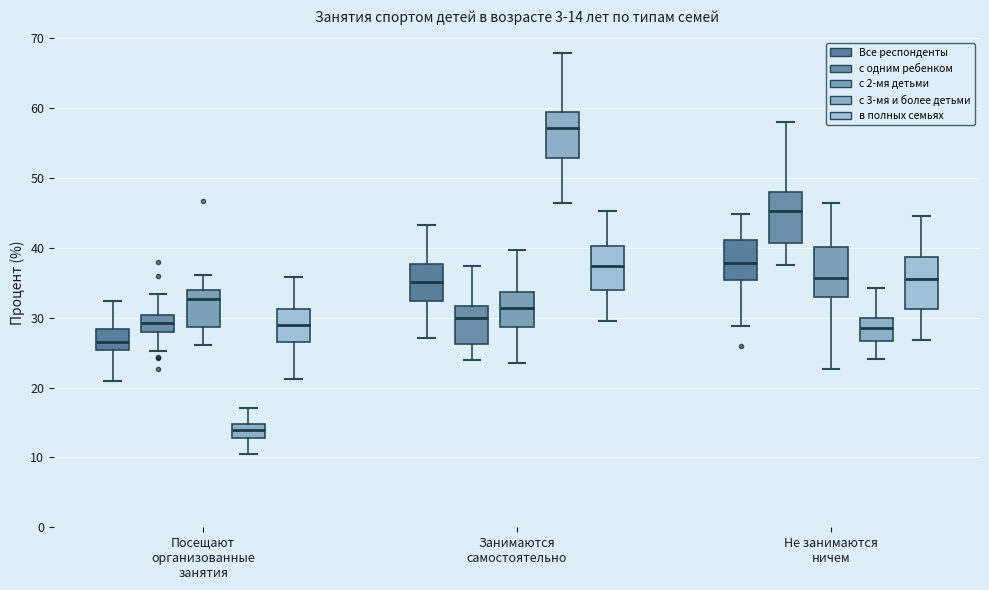

Which box's median line is the highest?

Занимаются самостоятельно (с 3-мя и более детьми)